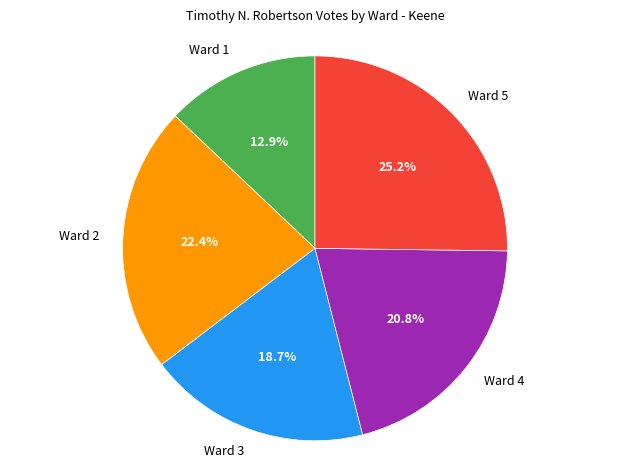

How many segments does this pie chart have?

5